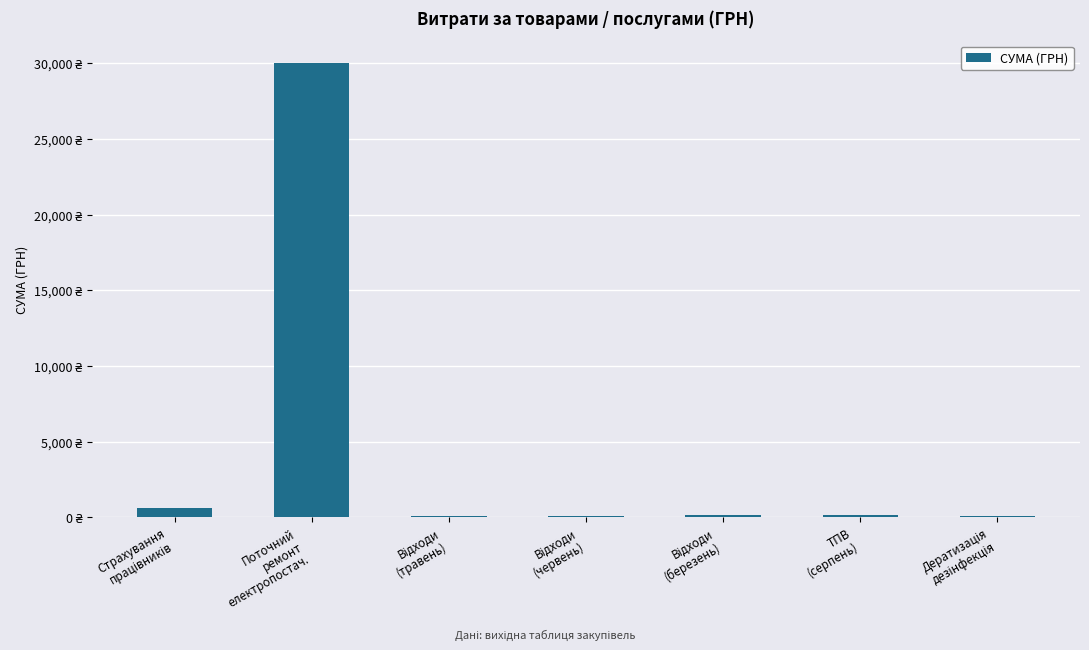

What is the sum of all values?

31111.7